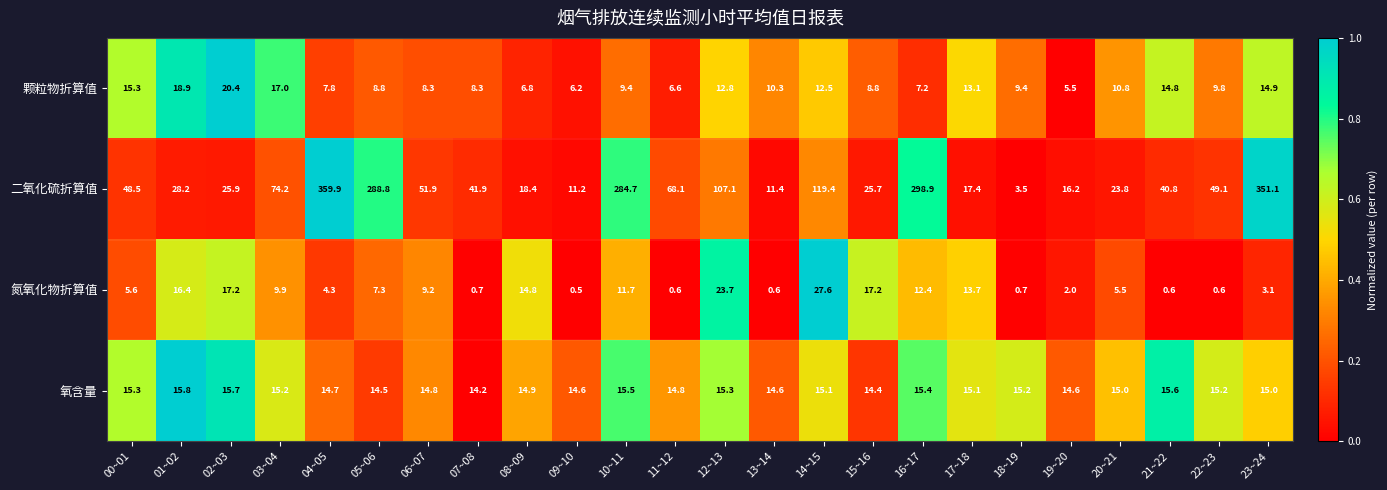

Where is 二氧化硫折算值 nearest to the value 181?

14~15